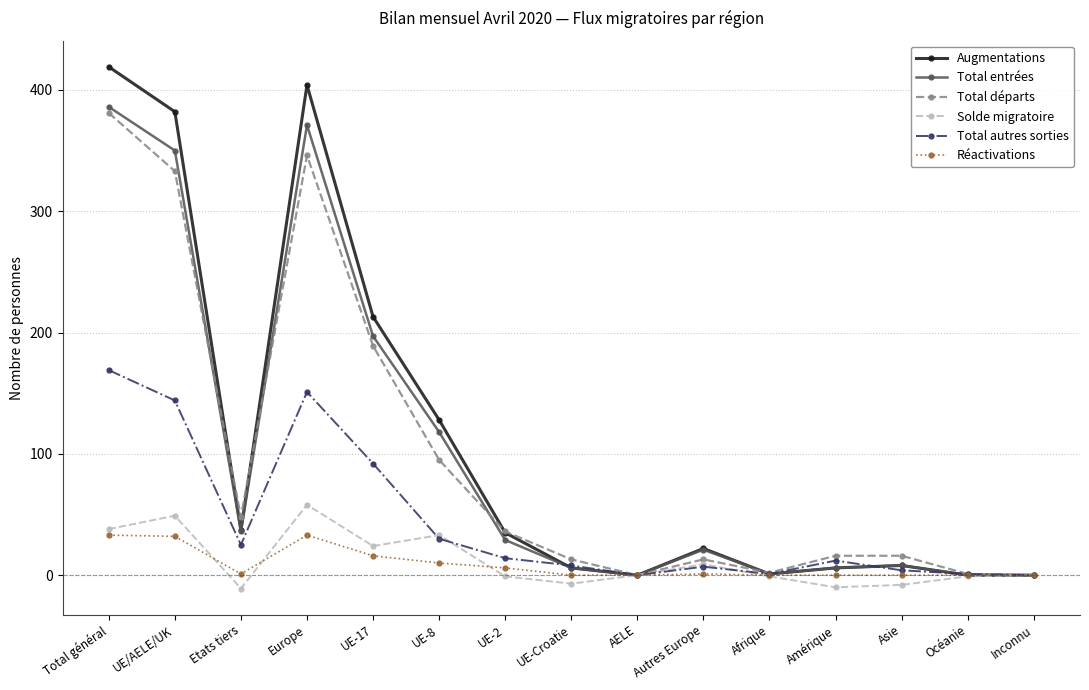

At which category does Total départs reach its first local valley?

Etats tiers